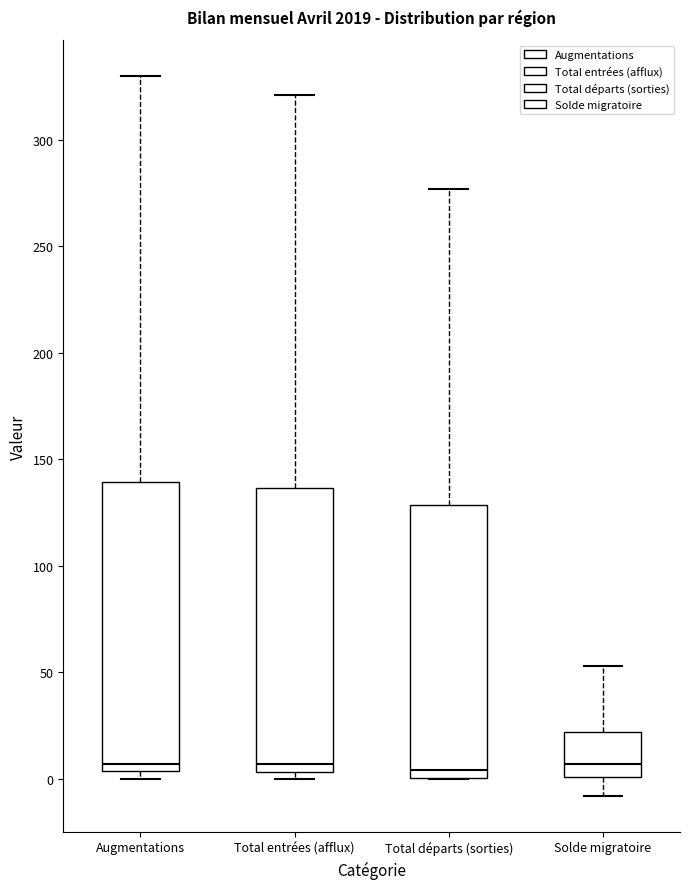

Reading left to right, read every box against the y-axis: the position of its median line, the range the box covers, and the ends of its whiskers. The values are not printed on the chart, so give them approximately, as read against the axis.

Augmentations: median 5 (just above the box's lower edge), box 5 to 140, whiskers 0 to 330
Total entrées (afflux): median 5 (just above the box's lower edge), box 5 to 135, whiskers 0 to 320
Total départs (sorties): median 5, box 0 to 130, whiskers 0 to 275
Solde migratoire: median 5, box 0 to 20, whiskers -10 to 55